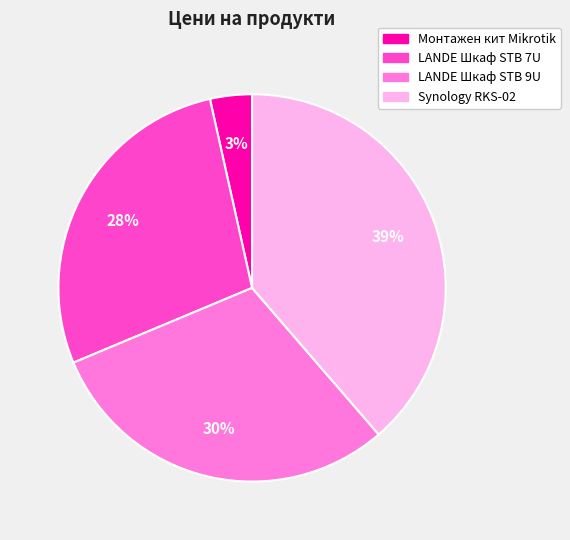

Is the sum of Монтажен кит Mikrotik and LANDE Шкаф STB 9U greater than half?

No